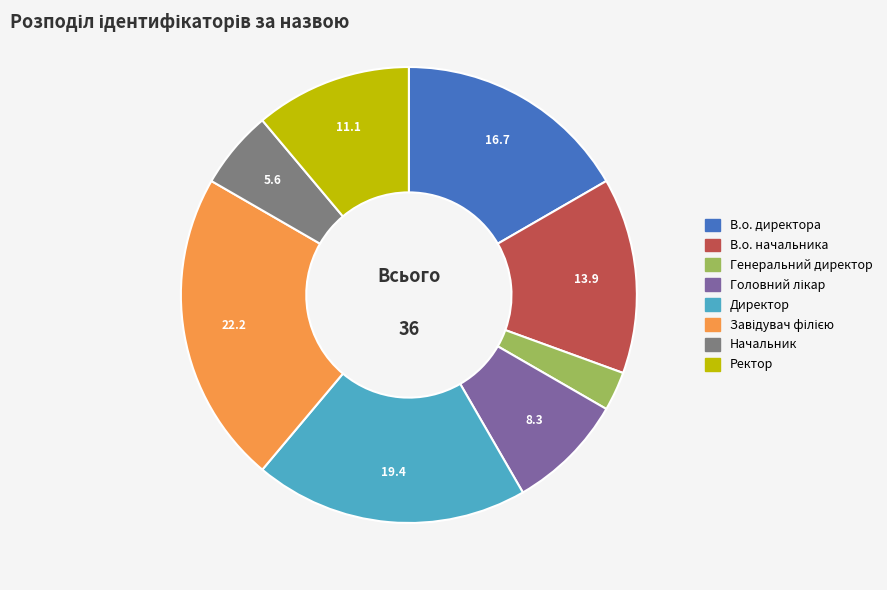

Does any single category account for the majority?

No